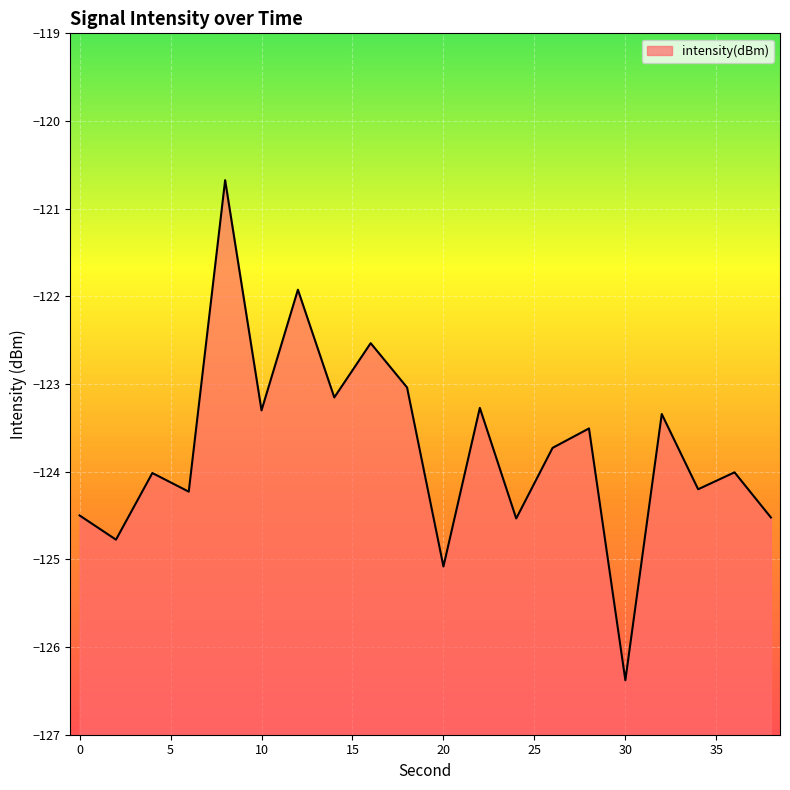

How many values are below -123?

17